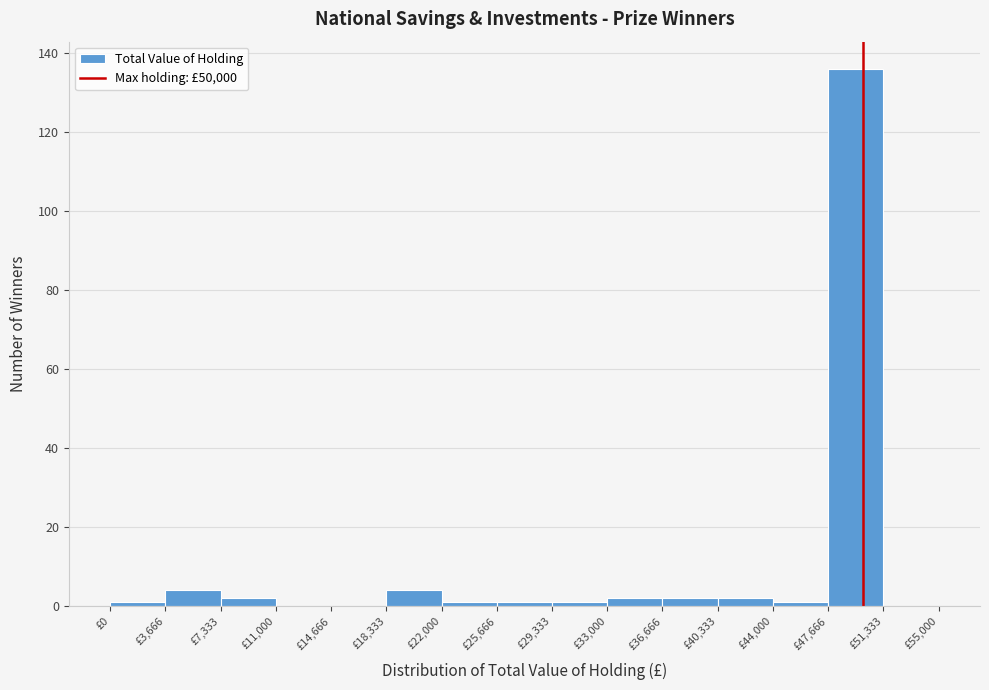

What is the height of the bar covering 36500 to 40500 on the x-axis? Neither the bar edges nor the heights are printed on the chart, so give them approximately, as read against the axes.

2